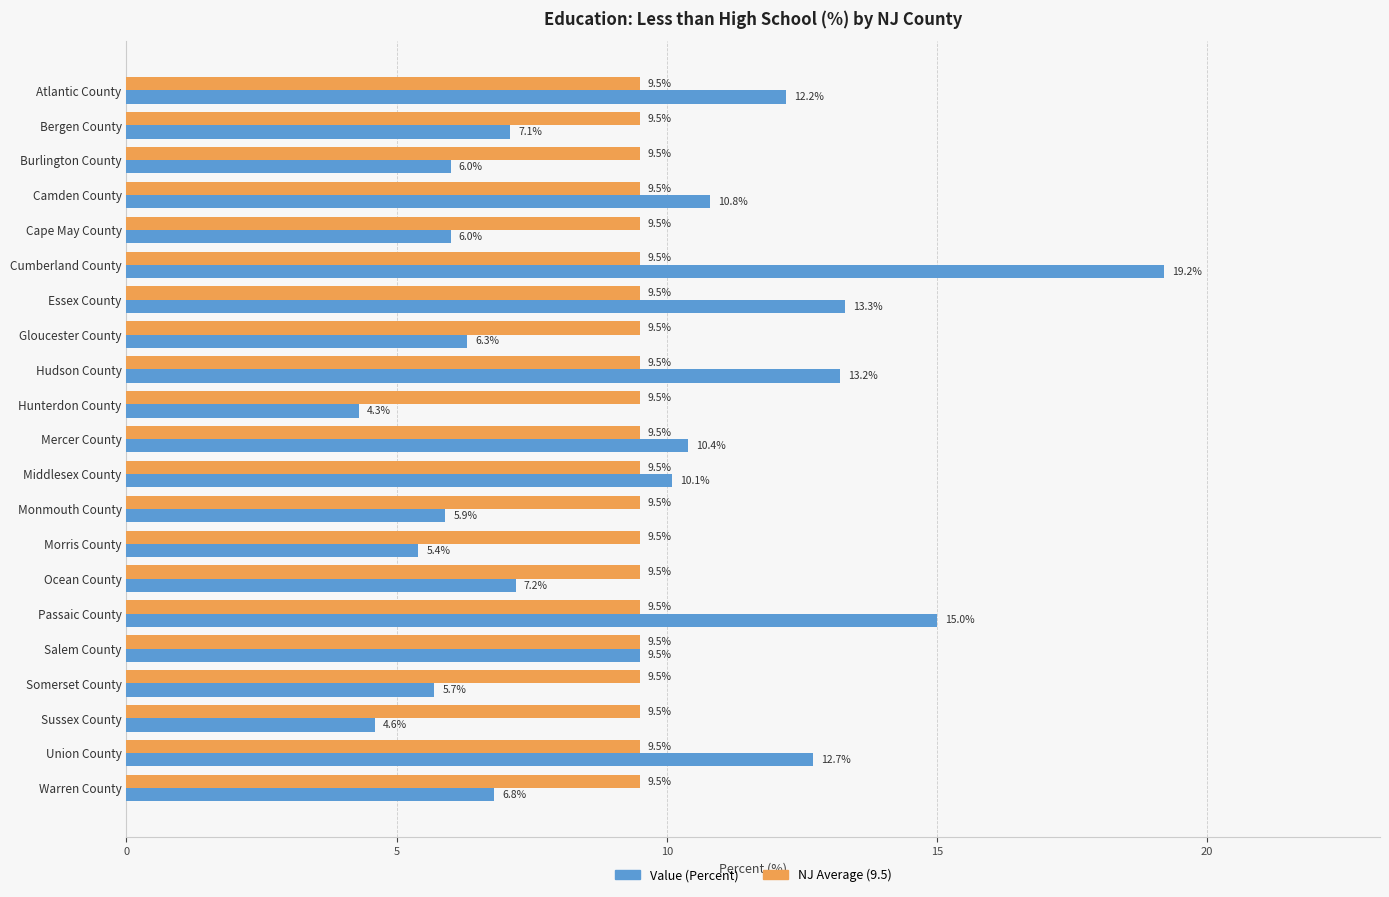

The NJ Average (9.5) series shows 9.5 at Camden County. True or false?

True